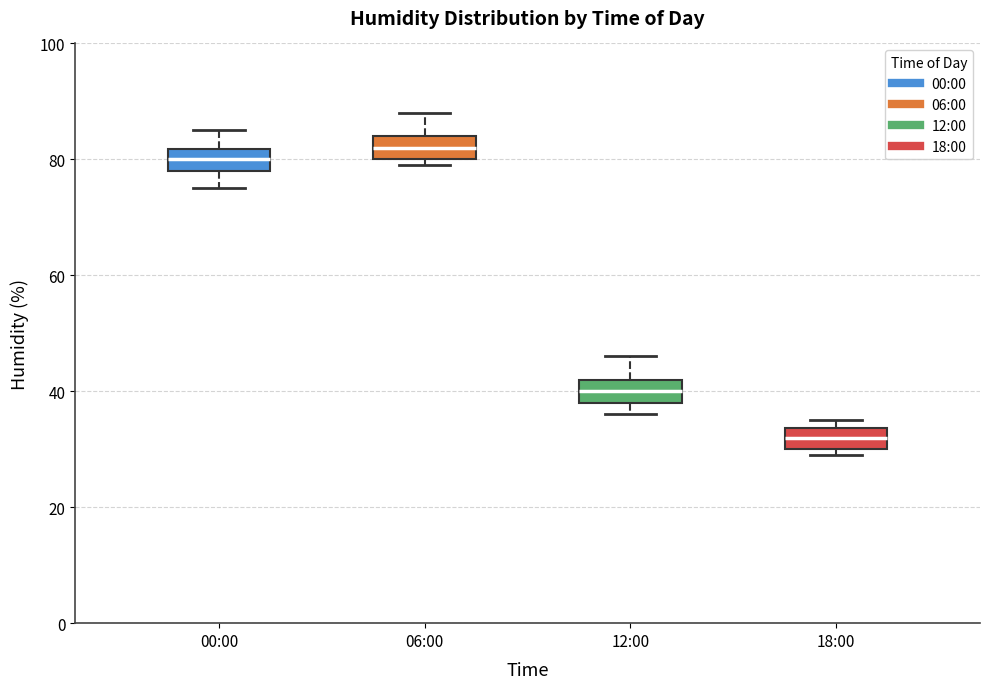

Where is the lower edge of the box for 00:00 on the y-axis? The values are not printed on the chart, so give them approximately, as read against the axis.

78